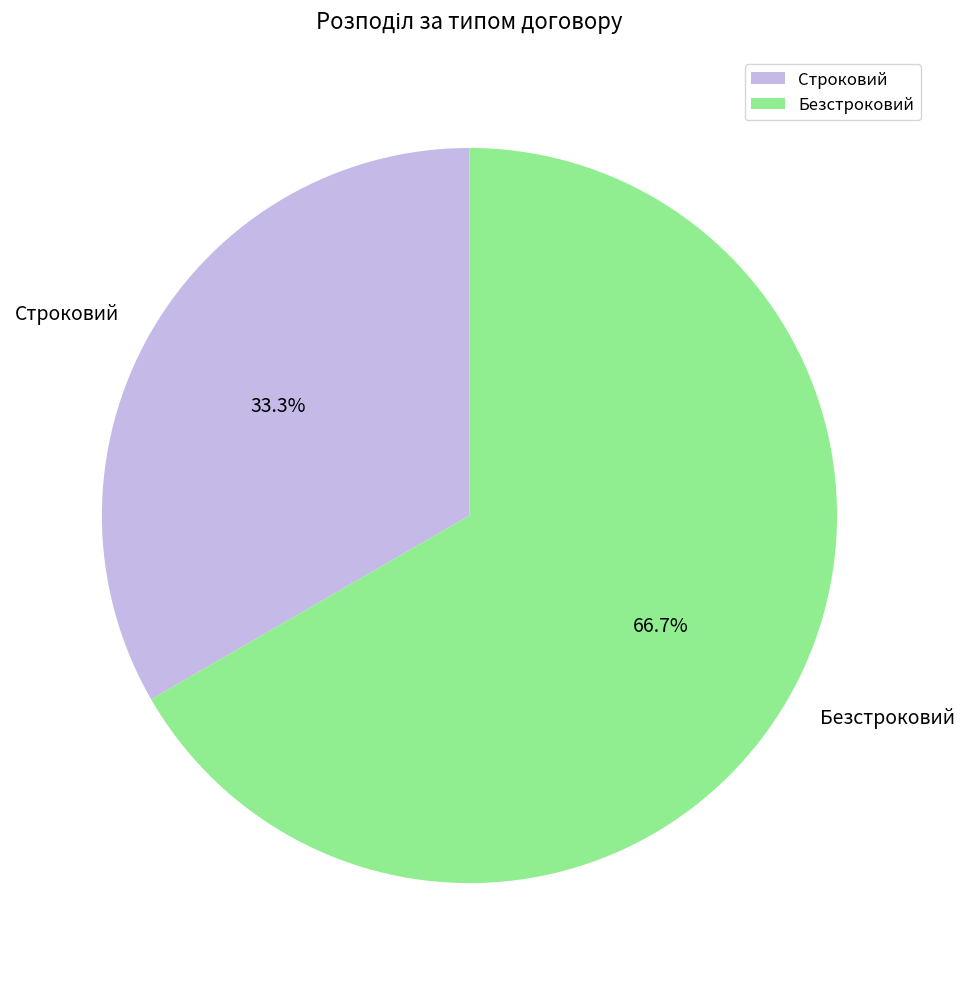

Does Строковий account for over 50% of the chart?

No